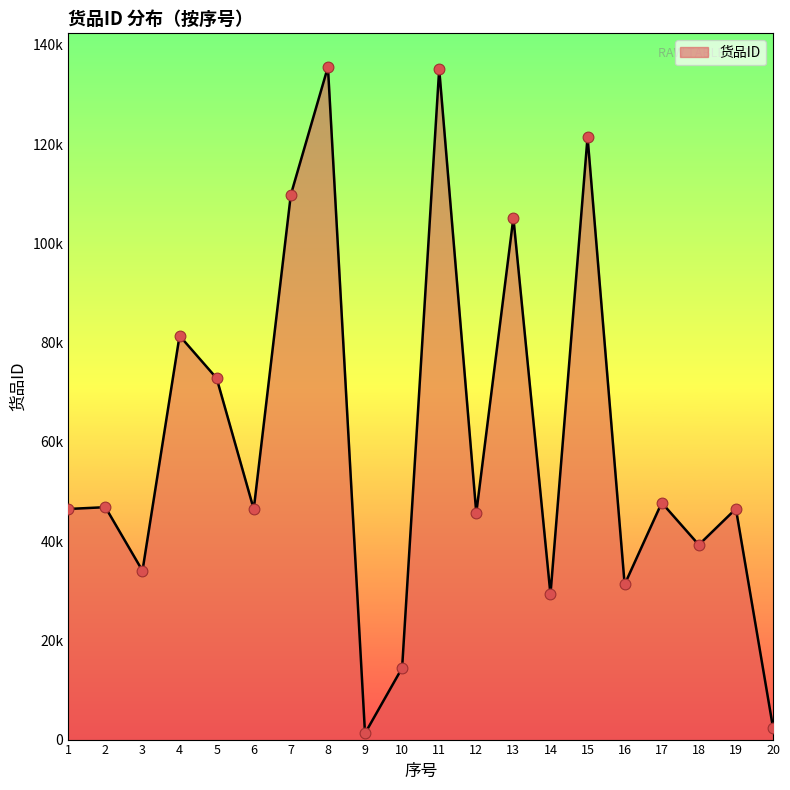

Does the chart have visible grid lines?

No